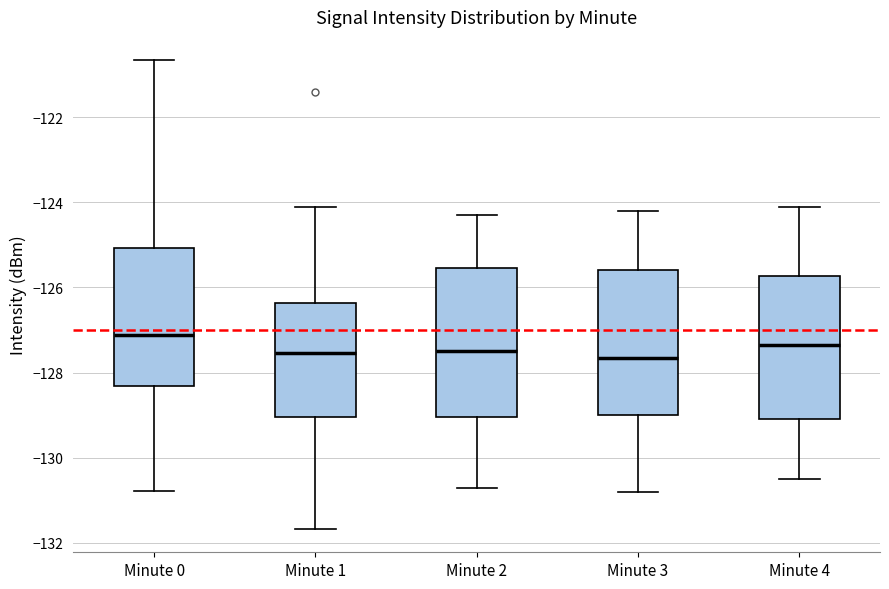

Reading left to right, transcribe this box plot: for each box, give where its median line is, the range the box spans, and where its two whiskers end, as read against the y-axis. The values are not printed on the chart, so give them approximately, as read against the axis.

Minute 0: median -127.2, box -128.4 to -125.0, whiskers -130.8 to -120.6
Minute 1: median -127.6, box -129.0 to -126.4, whiskers -131.6 to -124.0
Minute 2: median -127.4, box -129.0 to -125.6, whiskers -130.6 to -124.2
Minute 3: median -127.6, box -129.0 to -125.6, whiskers -130.8 to -124.2
Minute 4: median -127.4, box -129.0 to -125.8, whiskers -130.4 to -124.0